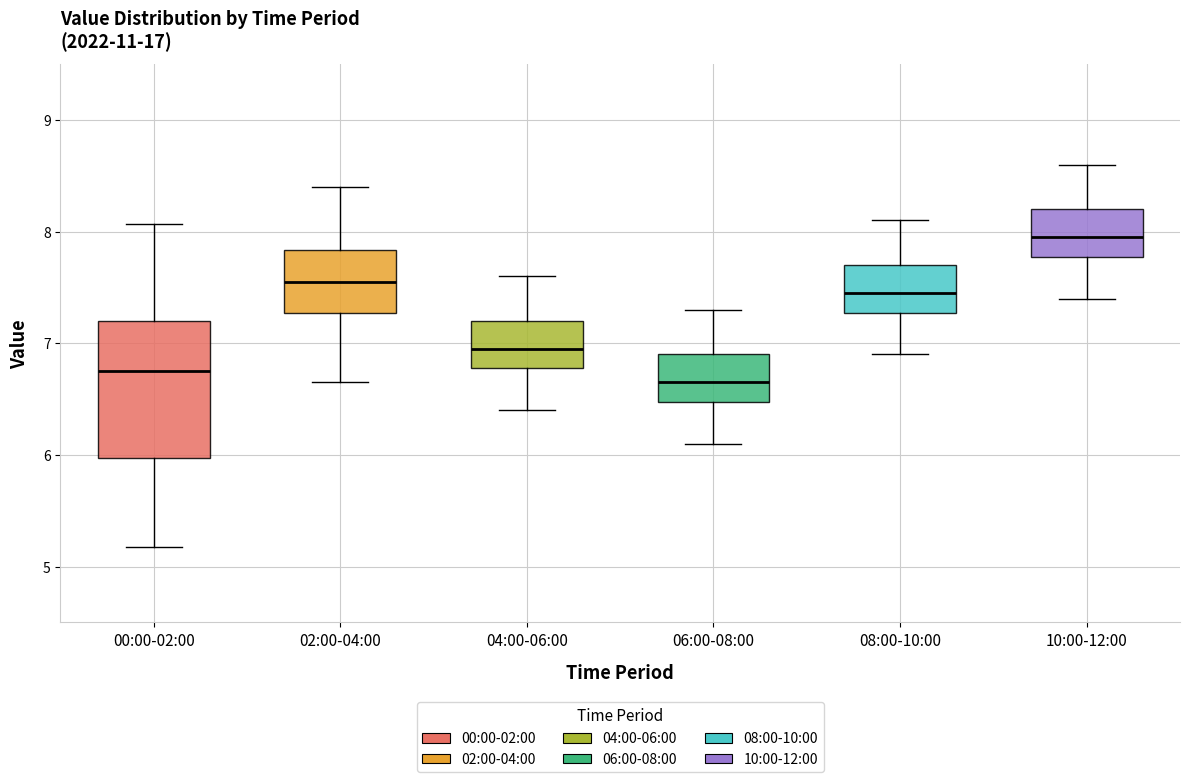

Comparing the boxes themselves (not the whiskers), which one is the tallest?

00:00-02:00